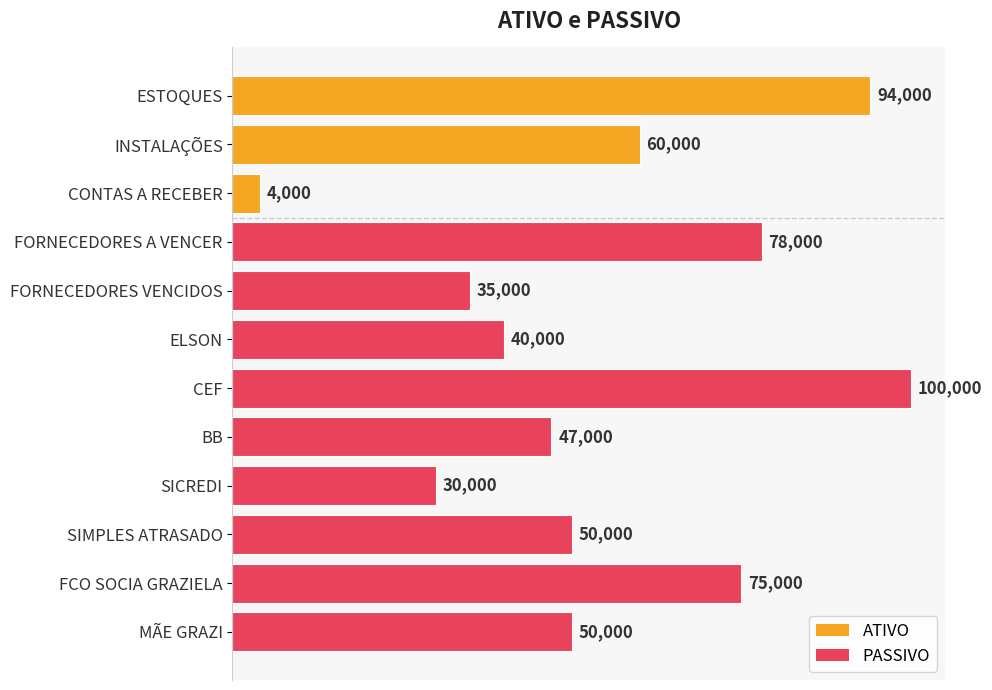

What is the greatest value displayed?

100000